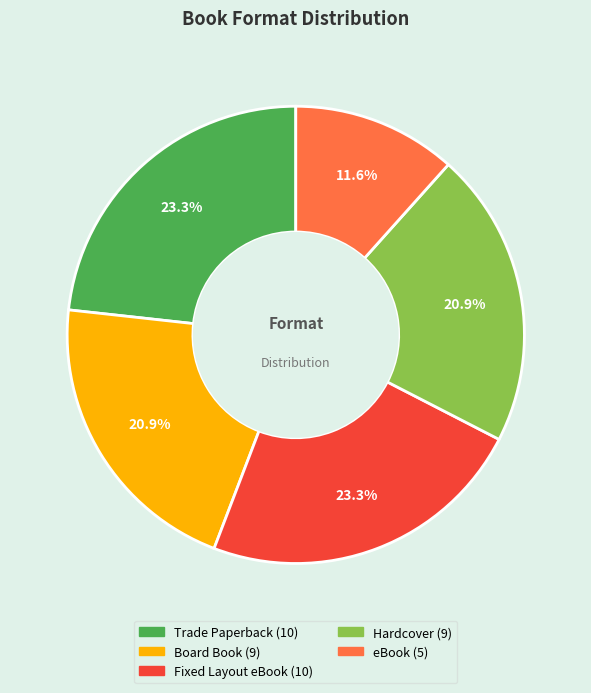

True or false: eBook accounts for 2% of the total.

False